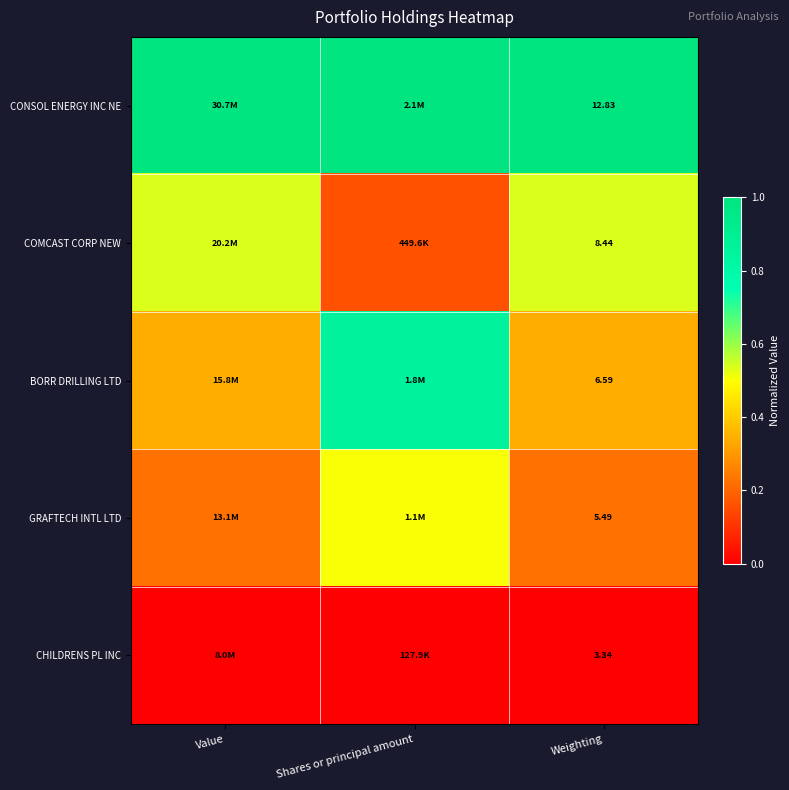

At Weighting, list the series in order from largest to smallest.

CONSOL ENERGY INC NE, COMCAST CORP NEW, BORR DRILLING LTD, GRAFTECH INTL LTD, CHILDRENS PL INC